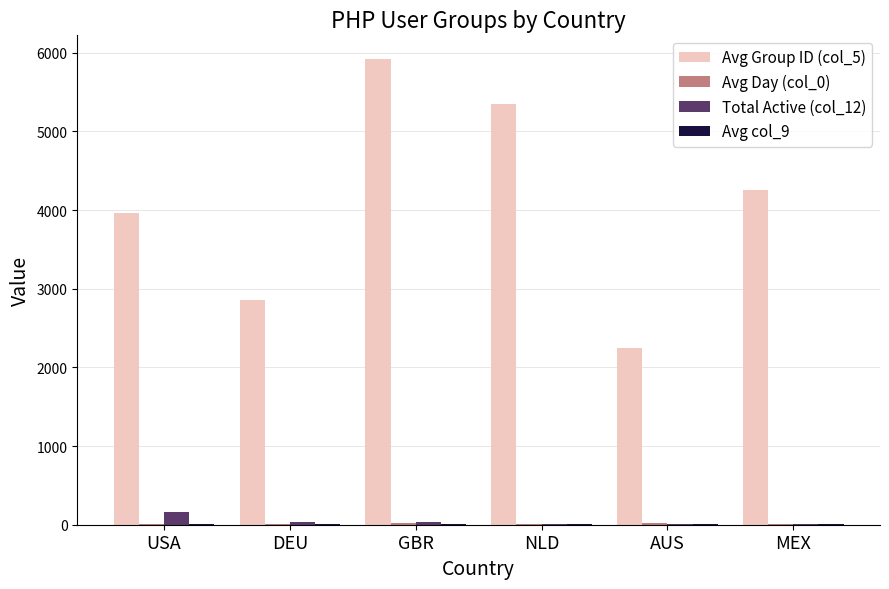

At which category is the sum across all series the highest?

GBR